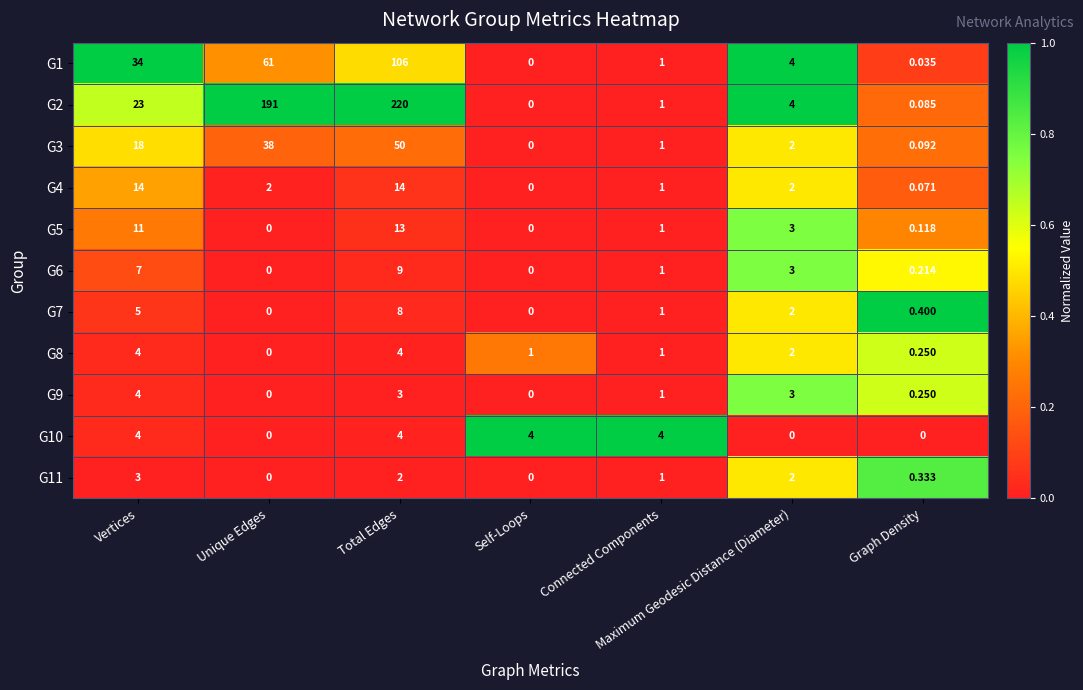

At which category is the sum across all series the highest?

Total Edges